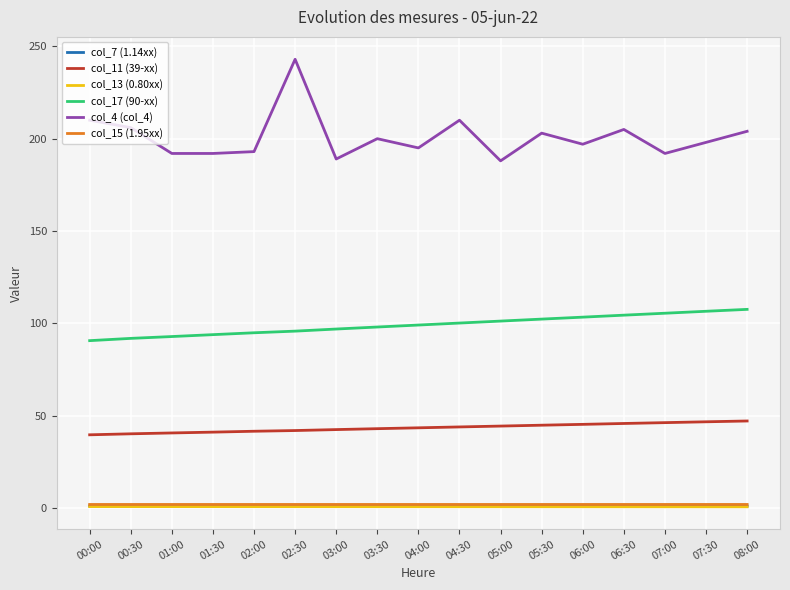

Is it true that col_15 (1.95xx) equals 2.0 at 05:00?

True